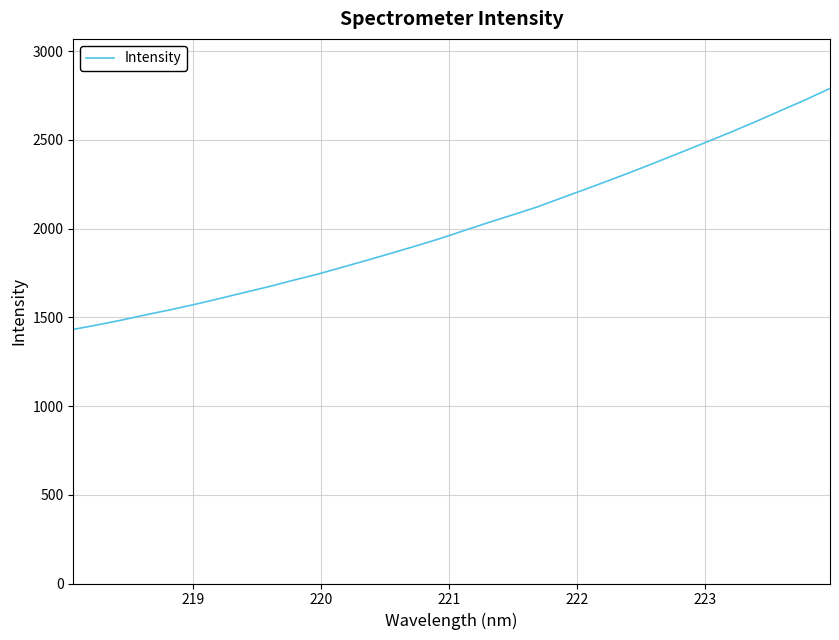

How many distinct data groups are displayed?

1